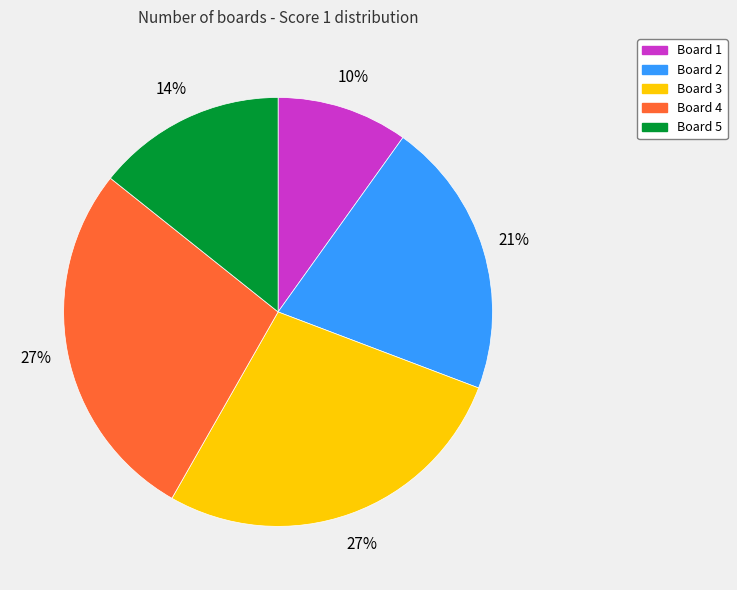

Does any single category account for the majority?

No